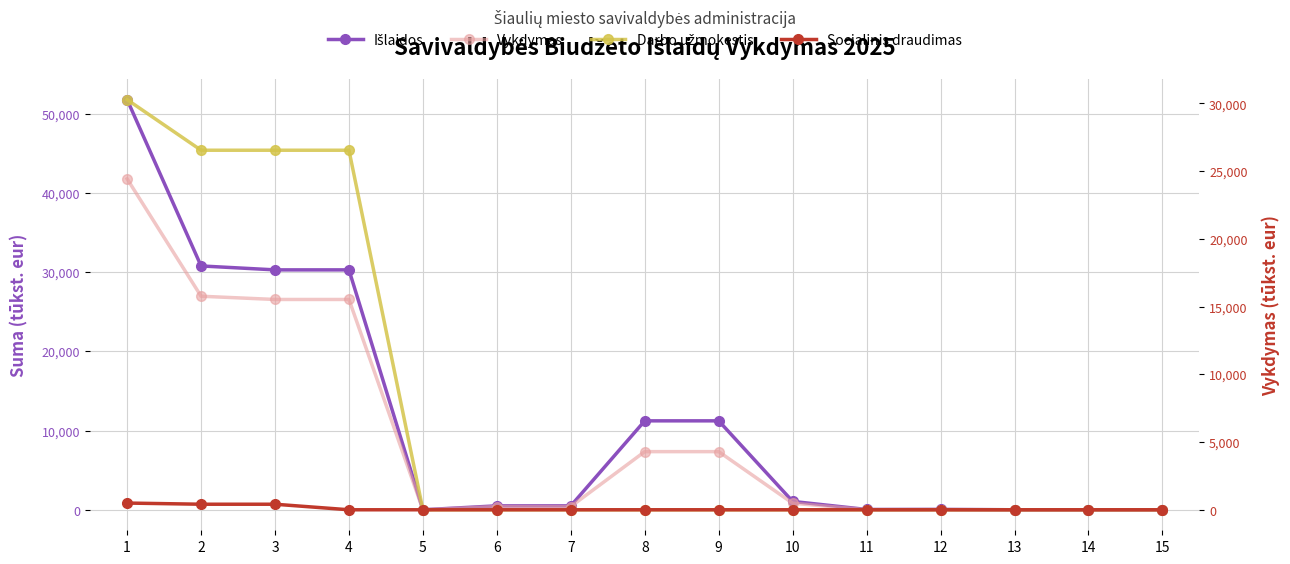

True or false: Vykdymas and Išlaidos intersect in this chart.

False